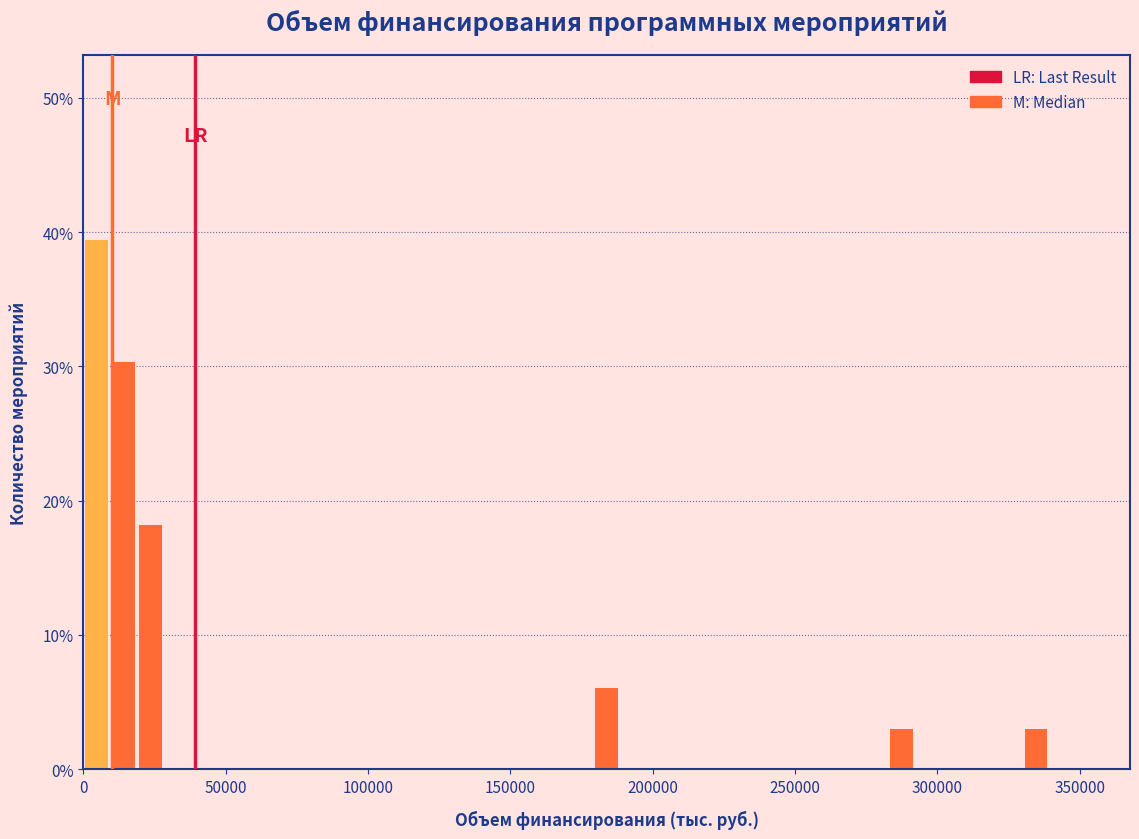

Around what value on the x-axis is the tallest bar? Give the approximate position of its centre, as read against the axis.

5000